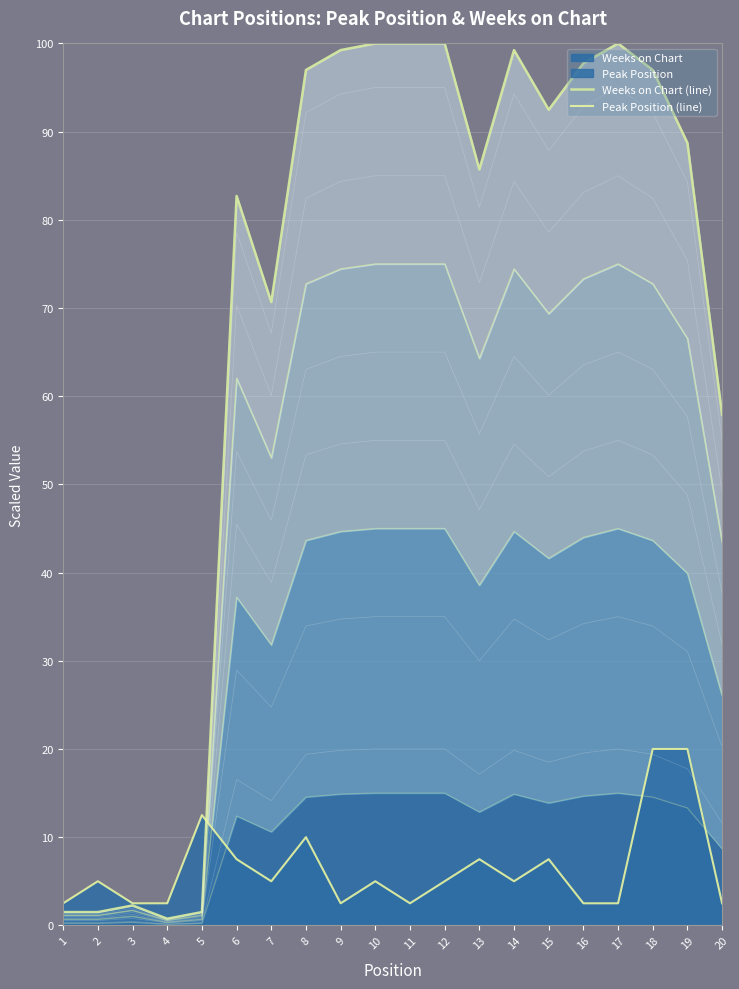

List the series in order of their peak value, lowest first.

Peak Position (line), Weeks on Chart (line)